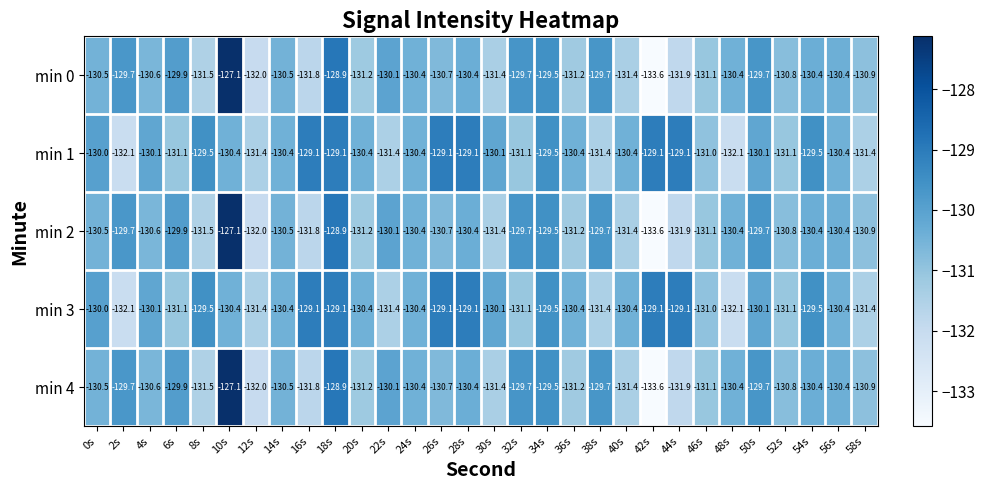

The min 0 series shows -131.5 at 8s. True or false?

True